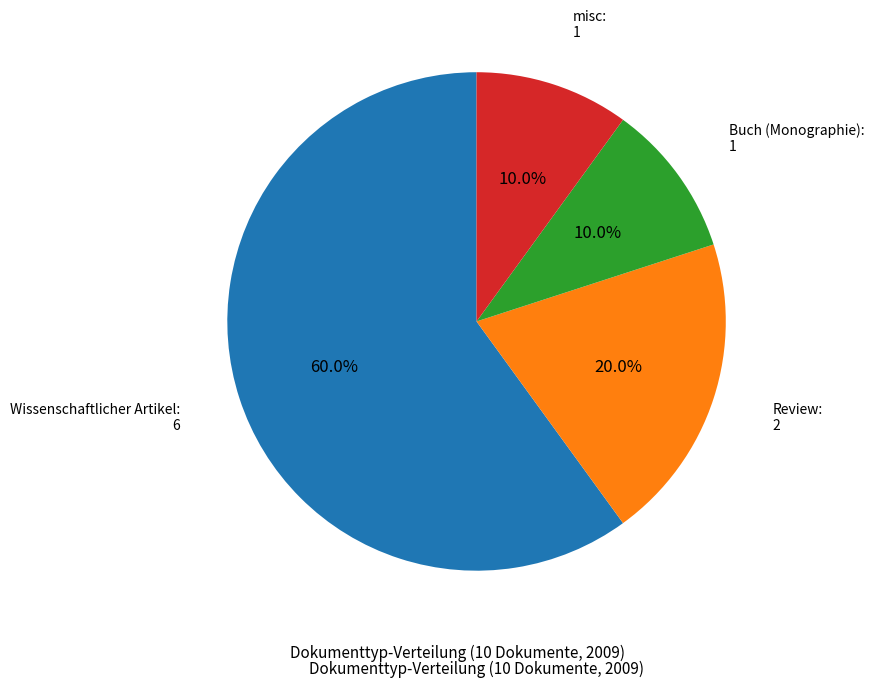

Is there a majority slice in this chart?

Yes